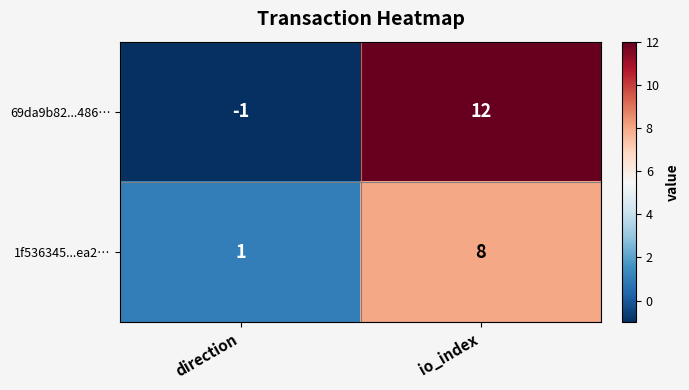

Read the 1f536345...ea2… value at io_index.

8